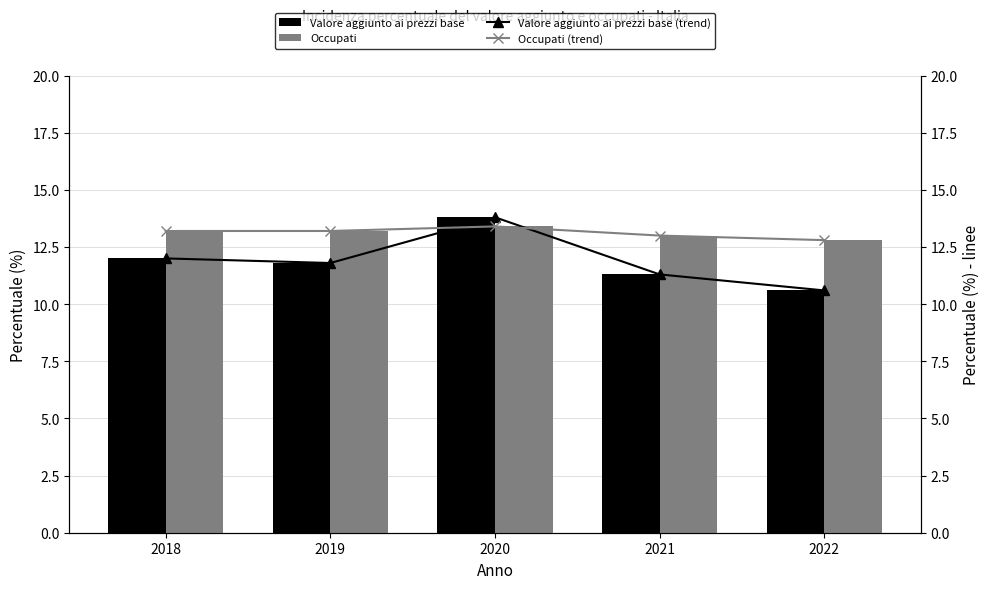

What is the difference between the maximum and second lowest values in the Occupati series?

0.4